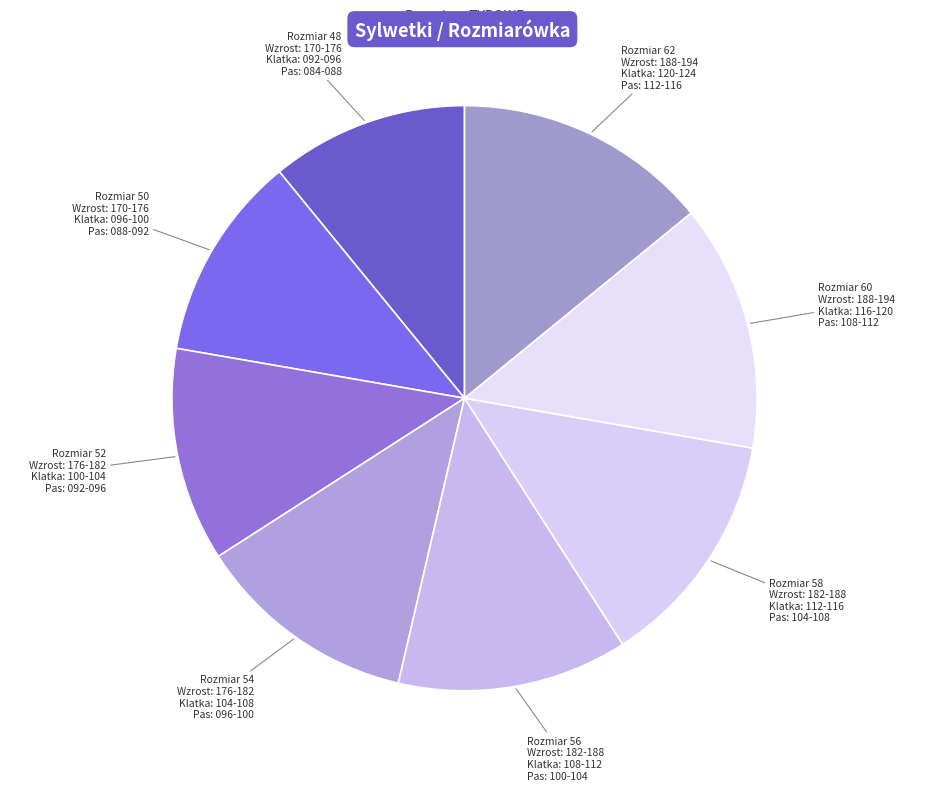

How many segments does this pie chart have?

8